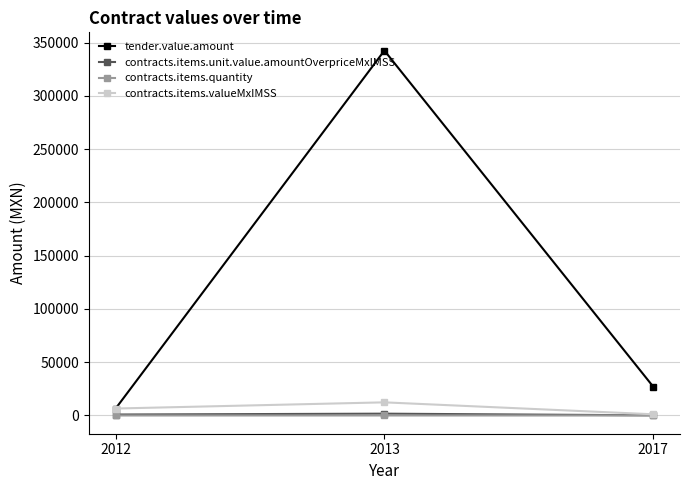

What is the greatest value displayed?

342461.0